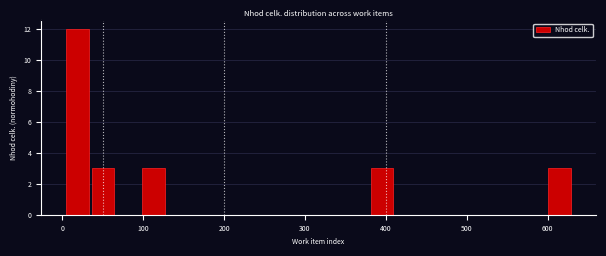

Read against the x-axis, roughly where is the centre of the tallest bar?

20